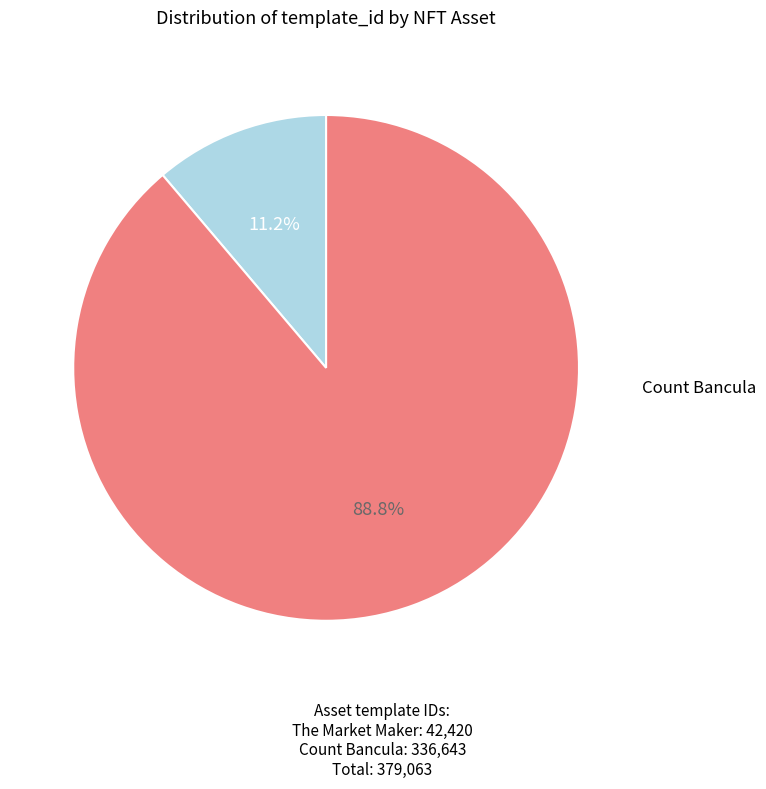

Is there any slice that represents more than half of the pie?

Yes